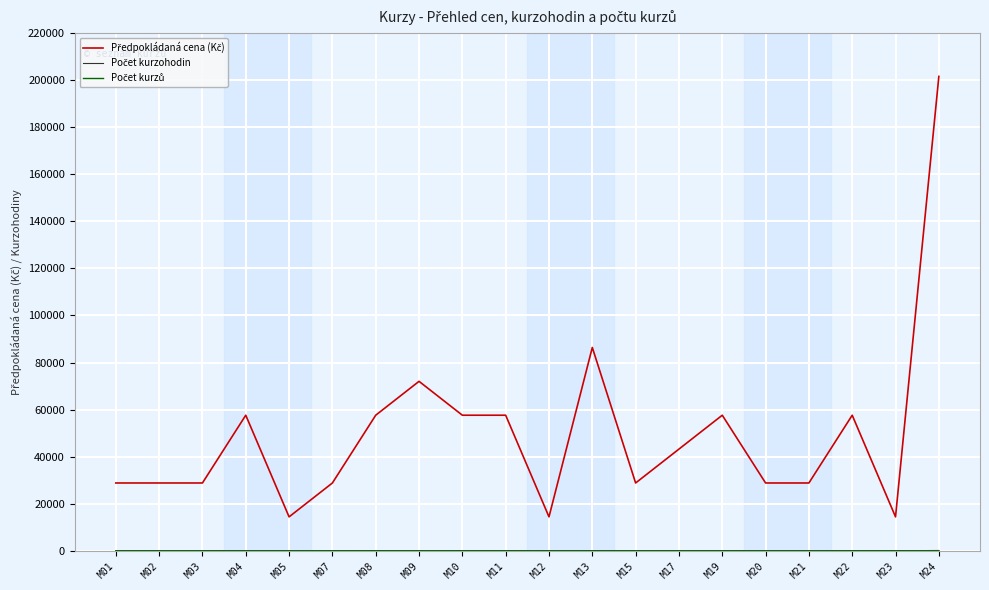

At which category is the sum across all series the highest?

M24